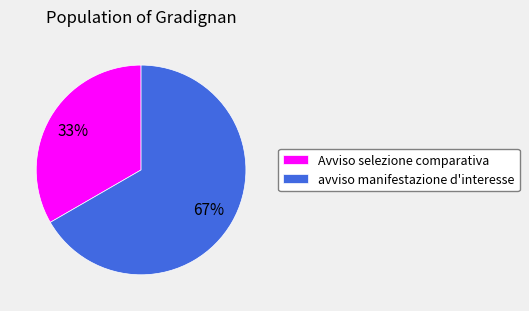

To the nearest percent, what percentage of the pie is avviso manifestazione d'interesse?

67%